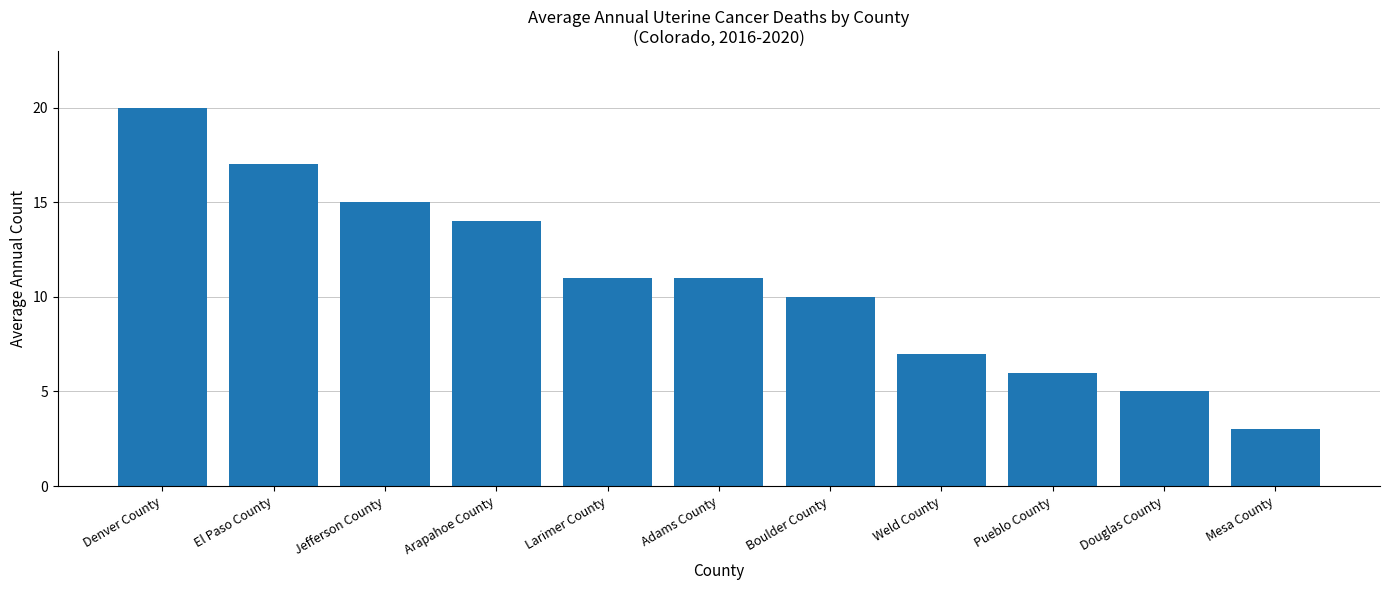

Is it true that the value at Jefferson County is 15?

True